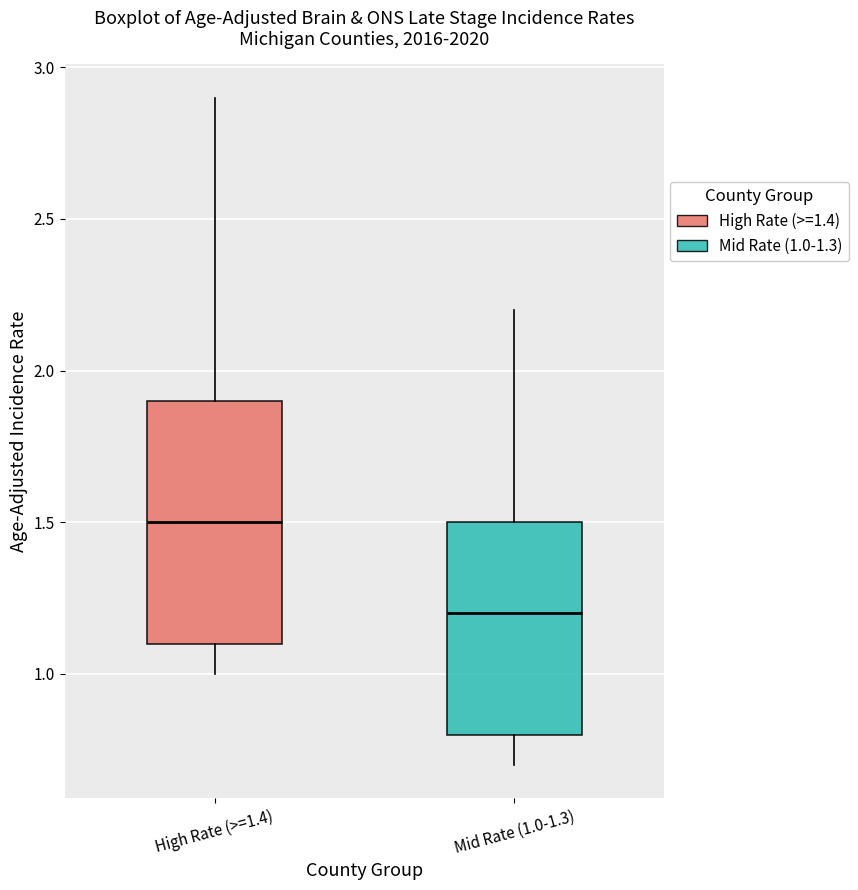

Which box has the lowest median line?

Mid Rate (1.0-1.3)